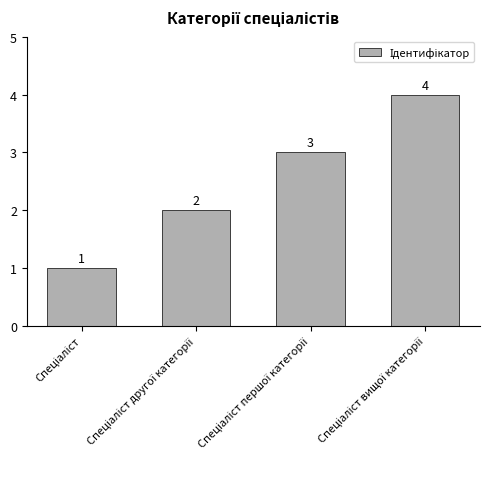

What is the sum of all values?

10